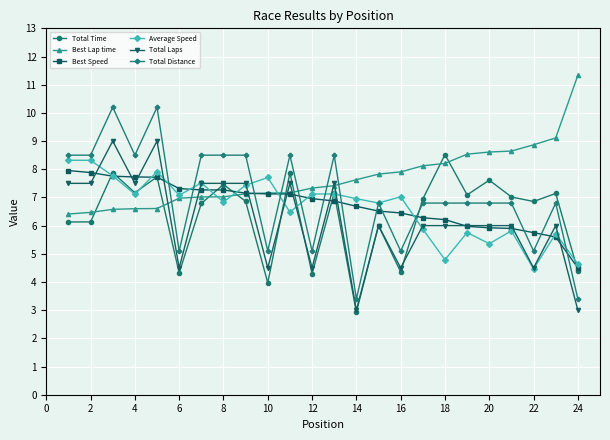

Which series has the largest range (max minus min)?

Total Distance